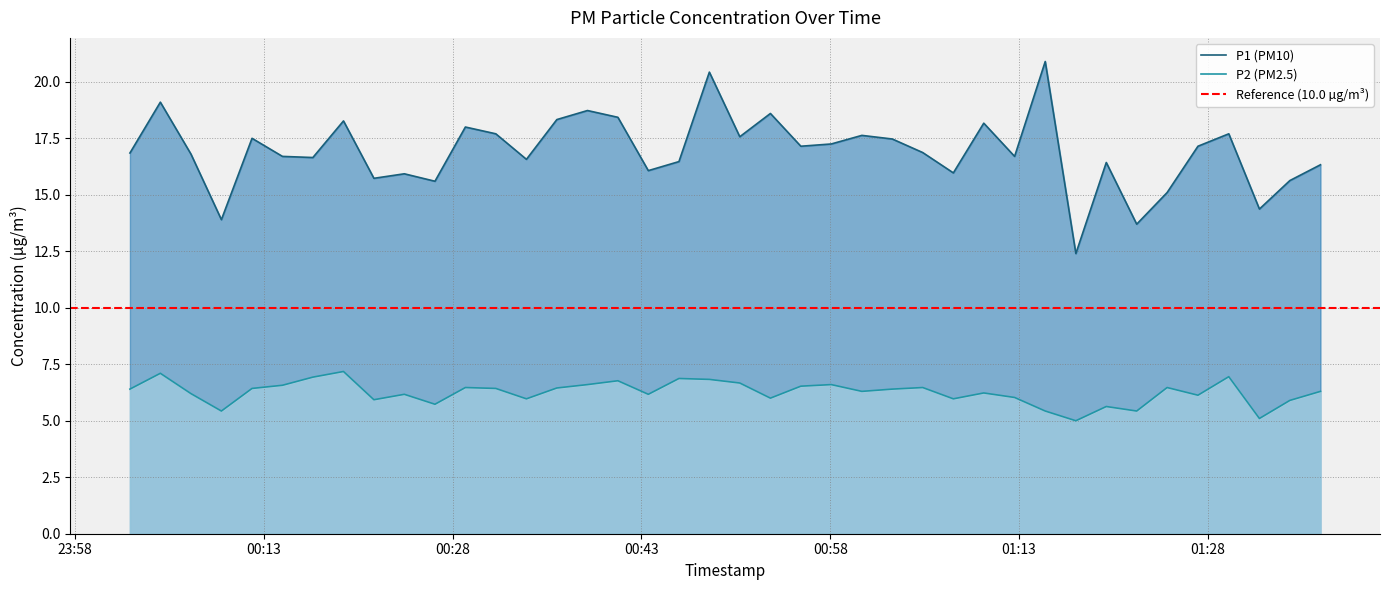

True or false: P1 (PM10) and P2 (PM2.5) intersect in this chart.

False